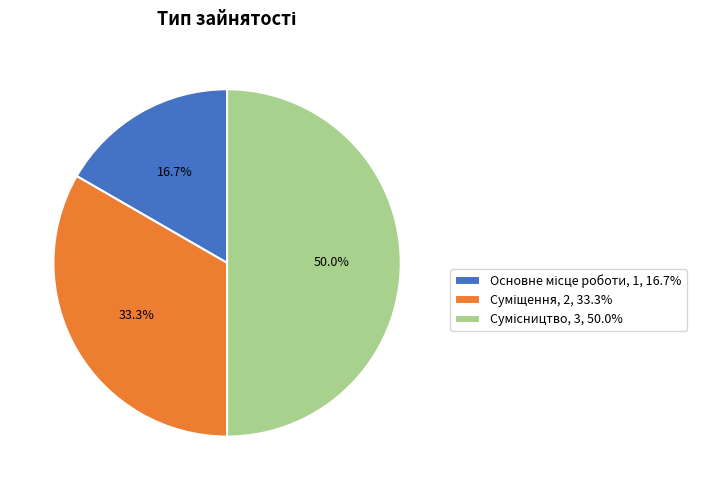

How many segments does this pie chart have?

3